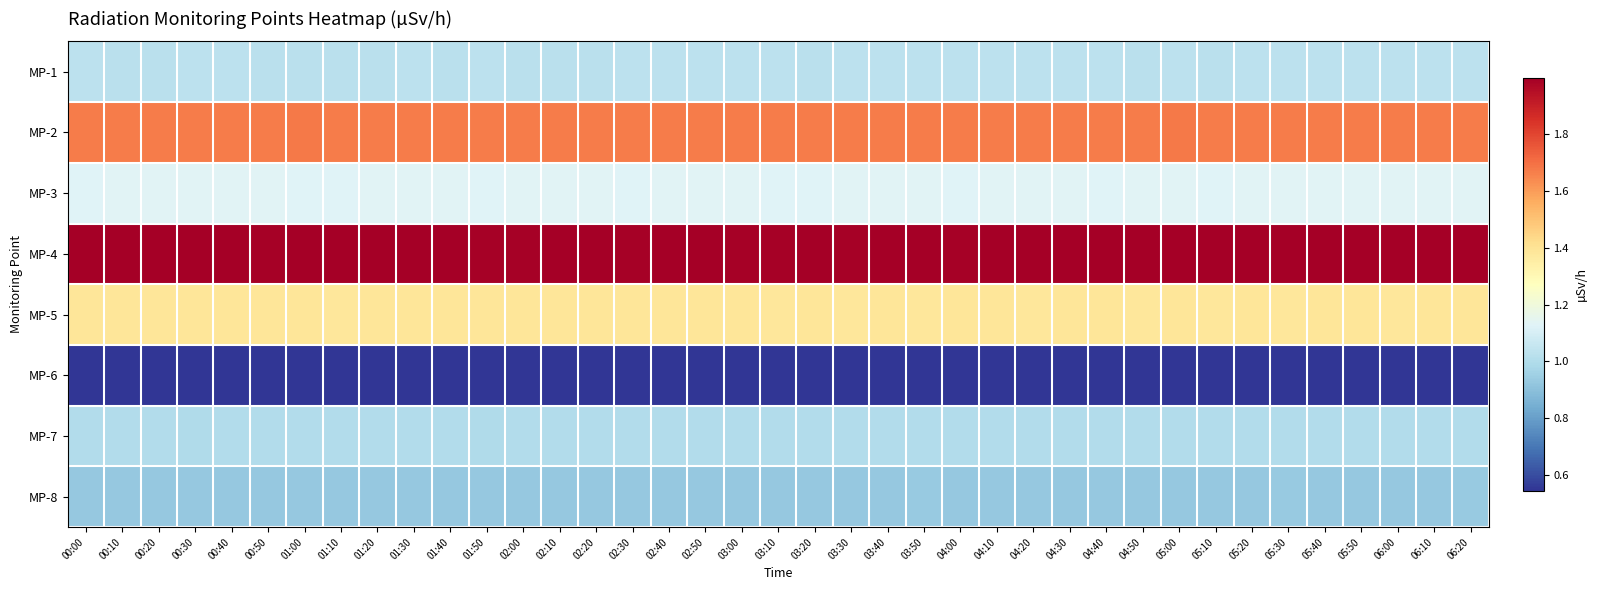

Which series has the largest total across all categories?

MP-4